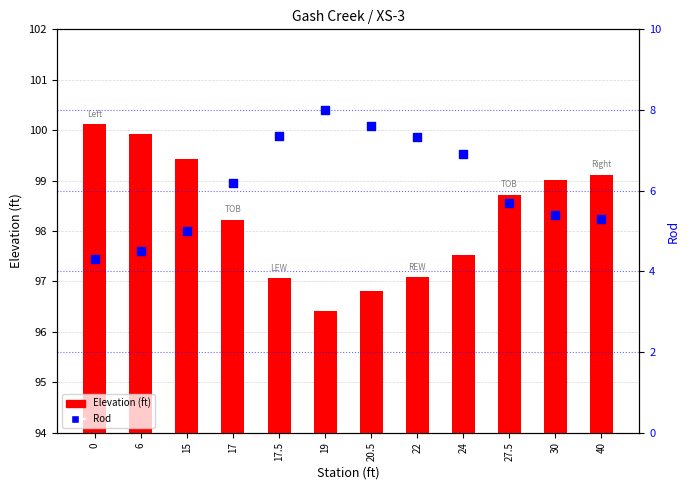

Which series contains the highest Y value?

Elevation (ft)